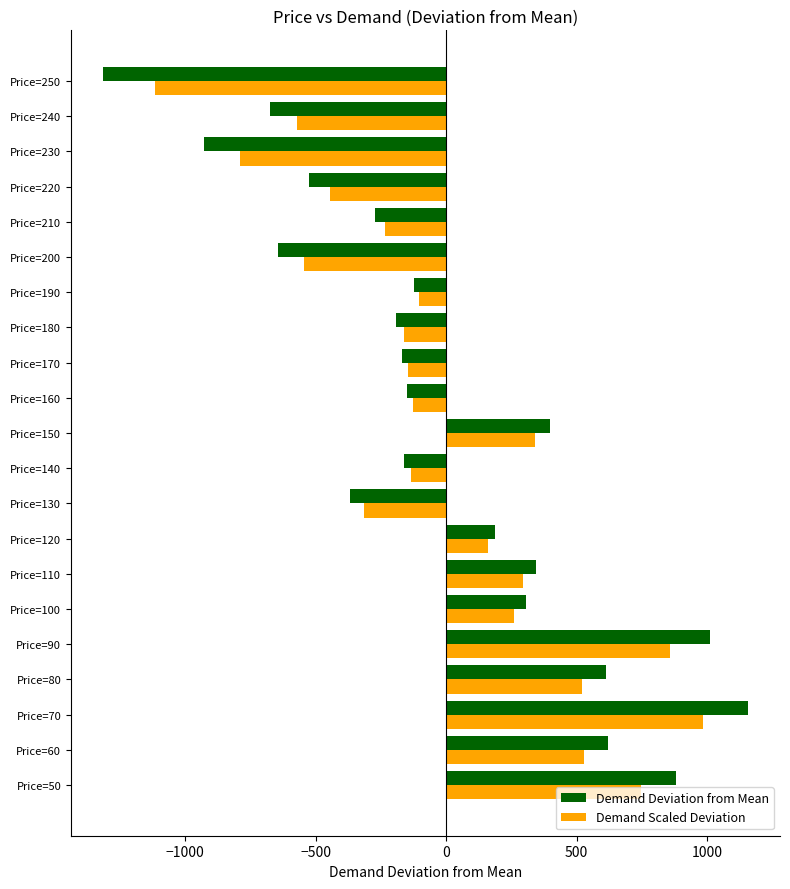

What value does the Demand Deviation from Mean series have at Price=80?

613.4